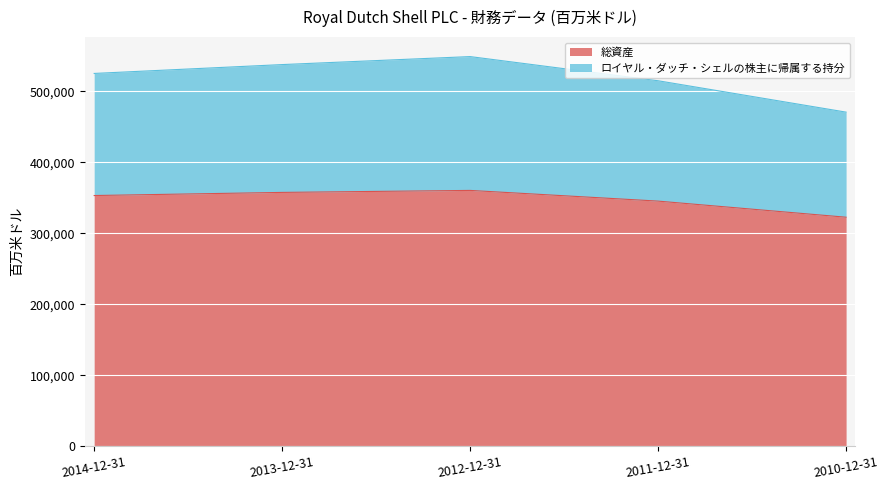

What is the difference between the ロイヤル・ダッチ・シェルの株主に帰属する持分 values at 2014-12-31 and 2011-12-31?

10308